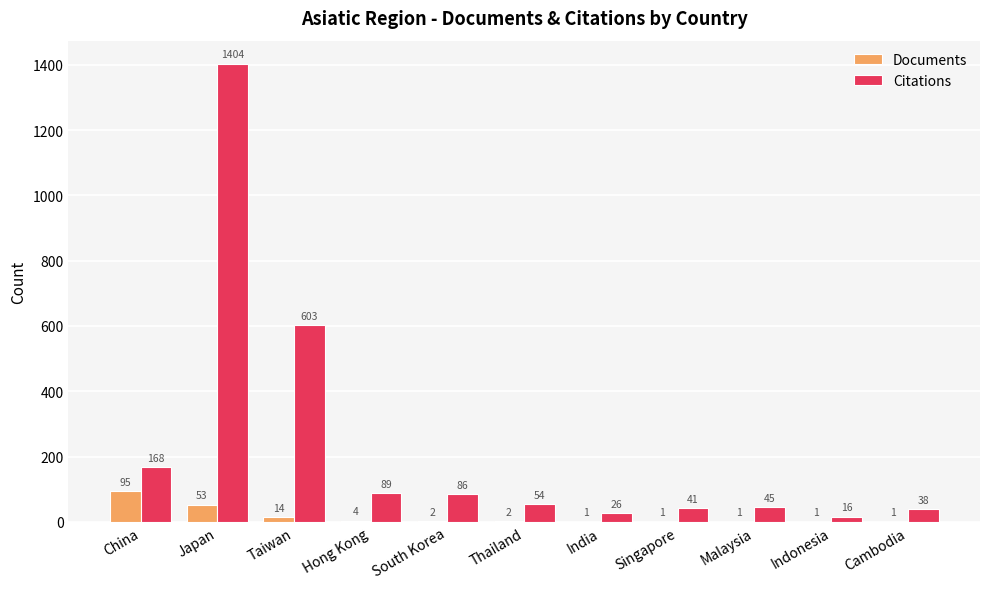

Which series has the largest total across all categories?

Citations